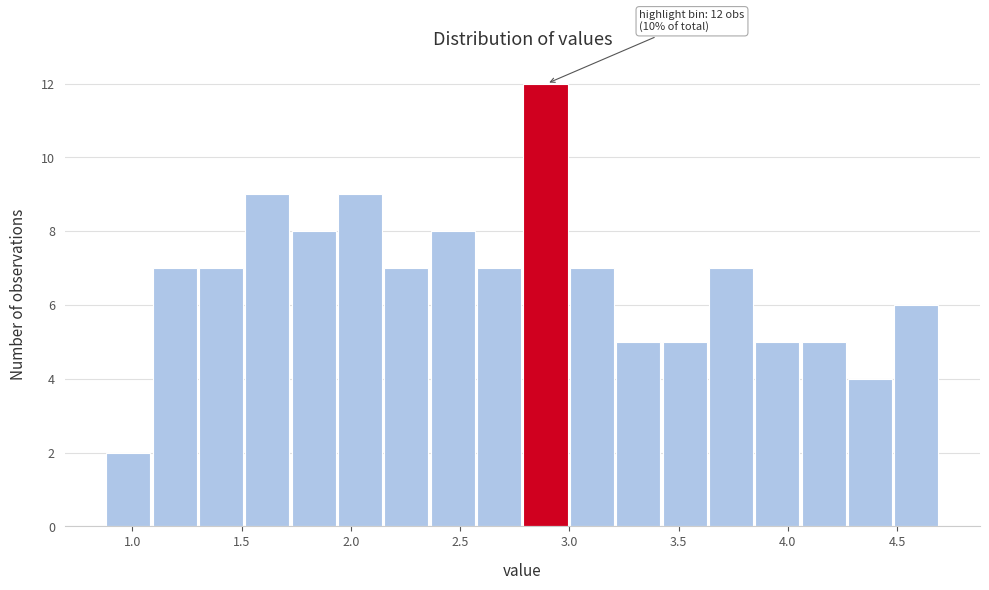

Over which range of the x-axis is the bar tallest?

2.80 to 3.00